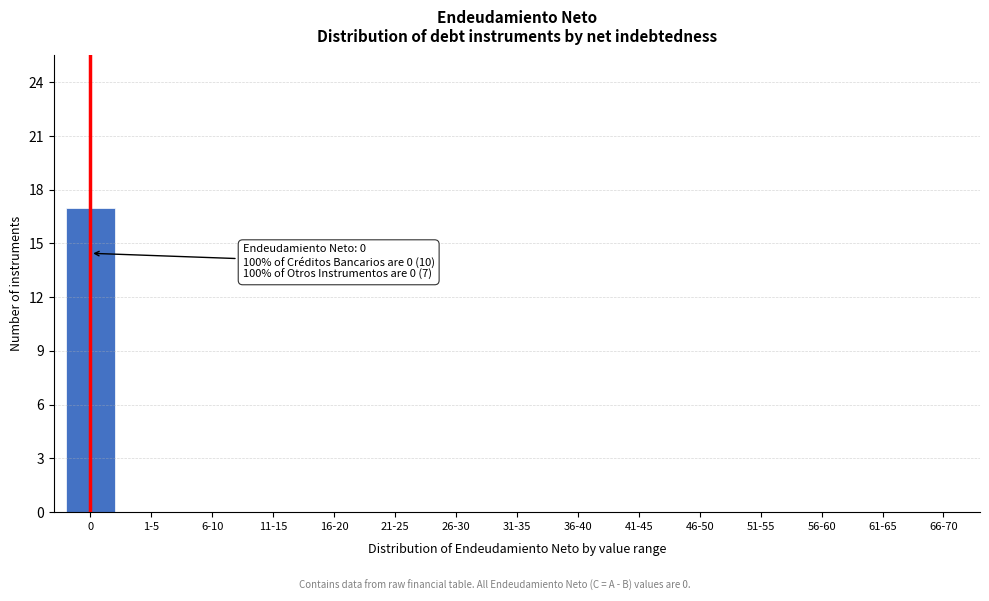

Reading left to right, list all the values displayed in this chart.

0=17	1-5=0	6-10=0	11-15=0	16-20=0	21-25=0	26-30=0	31-35=0	36-40=0	41-45=0	46-50=0	51-55=0	56-60=0	61-65=0	66-70=0